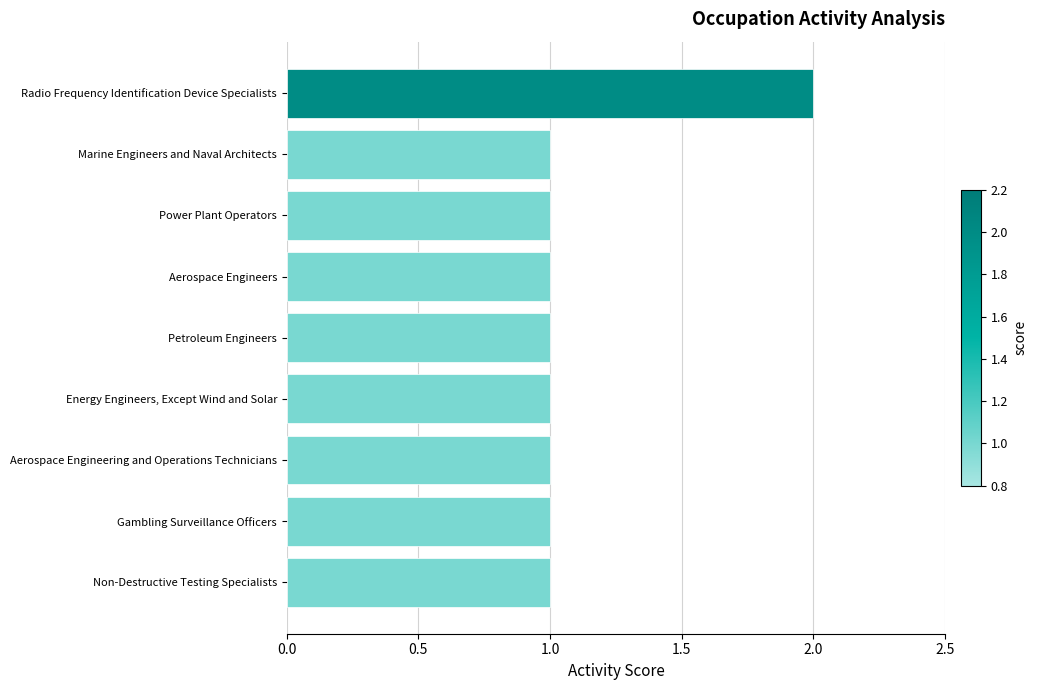

The chart shows a value of 1 at Power Plant Operators. True or false?

True